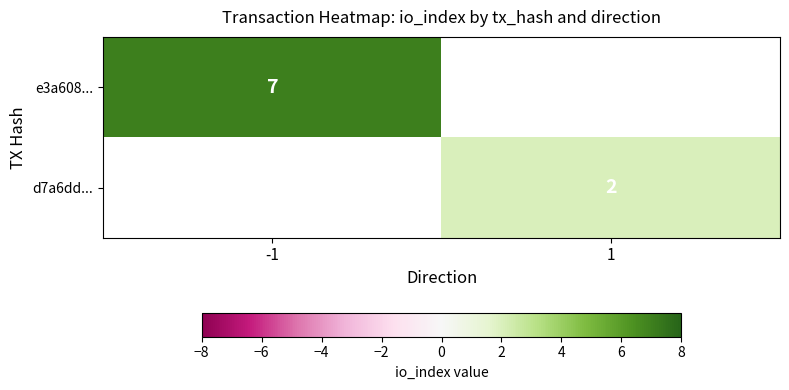

True or false: d7a6dd... has a value of 2 at 1.

True